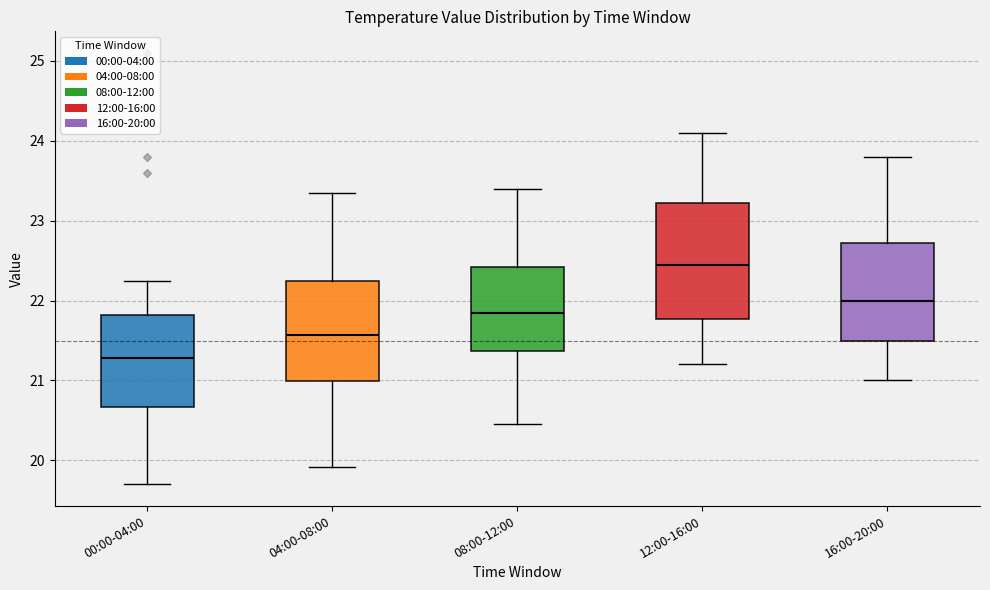

Which box has the highest median line?

12:00-16:00